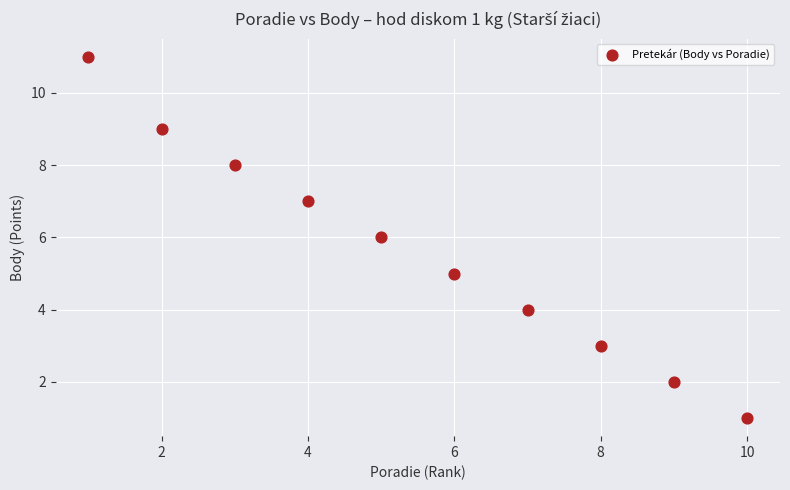

What is the range of Y values (max minus min)?

10